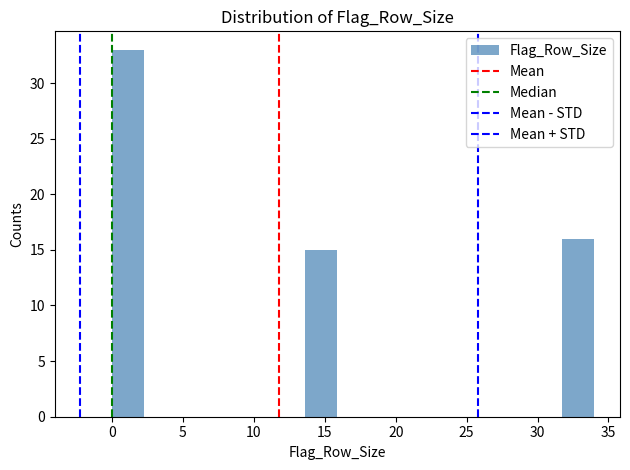

Reading left to right, transcribe this chart: for each bar, give the range it covers on the x-axis and its height. Neither the bar edges nor the heights are printed on the chart, so give them approximately, as read against the axes.

0.0 to 2.5: 33
2.5 to 4.5: 0
4.5 to 7.0: 0
7.0 to 9.0: 0
9.0 to 11.5: 0
11.5 to 13.5: 0
13.5 to 16.0: 15
16.0 to 18.0: 0
18.0 to 20.5: 0
20.5 to 22.5: 0
22.5 to 25.0: 0
25.0 to 27.0: 0
27.0 to 29.5: 0
29.5 to 31.5: 0
31.5 to 34.0: 16